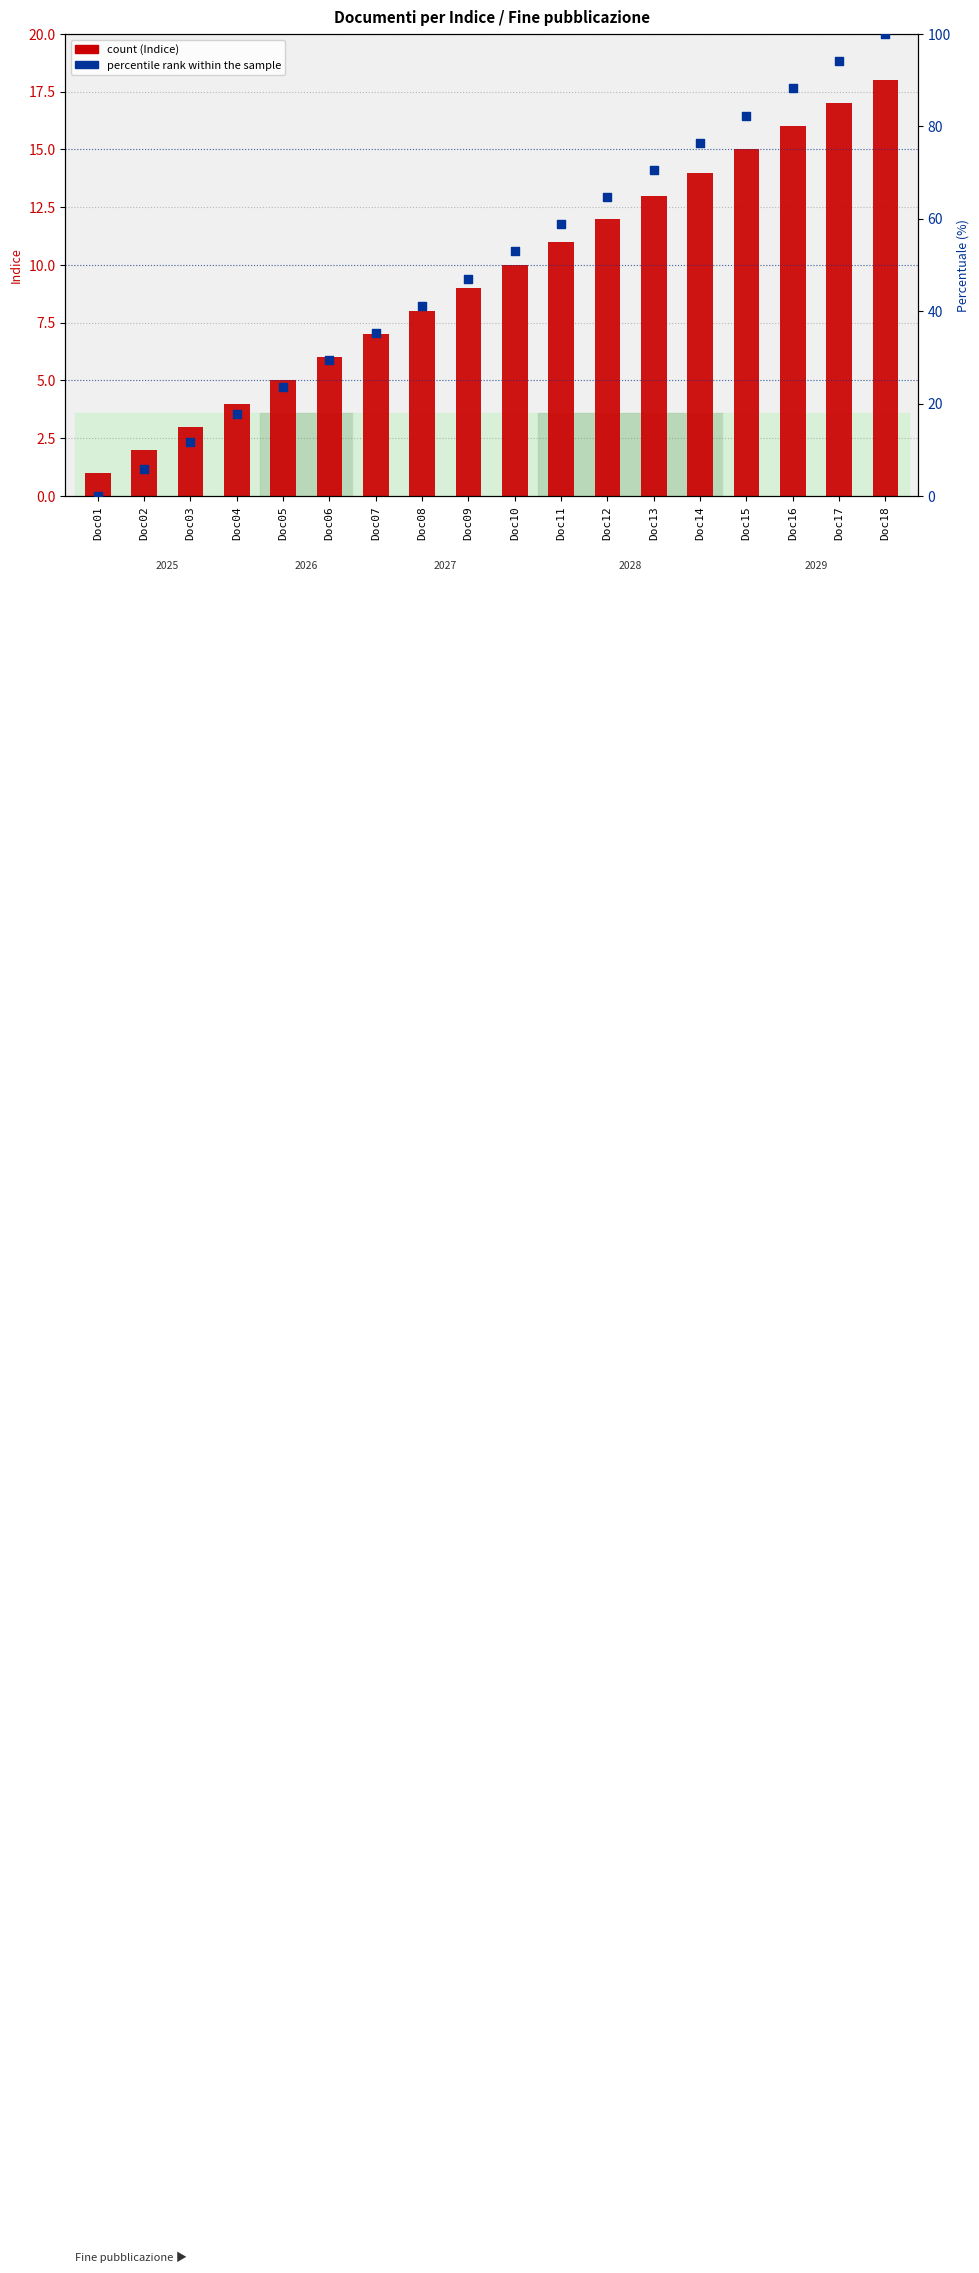

Which series has the largest total across all categories?

percentile rank within the sample